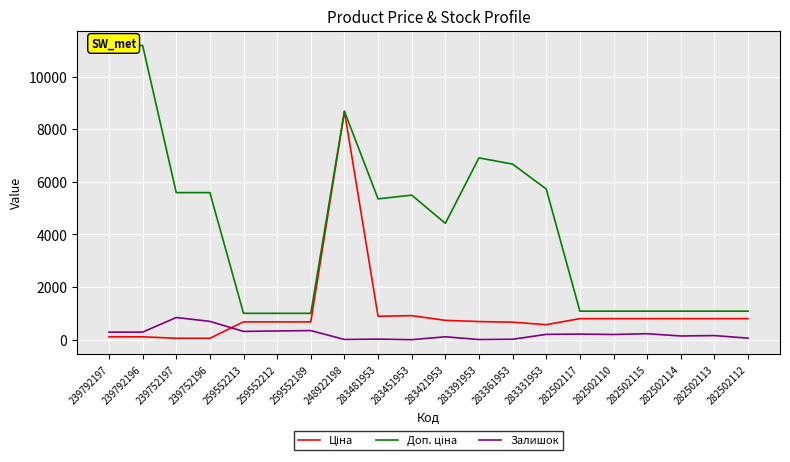

Which series has the largest total across all categories?

Доп. ціна